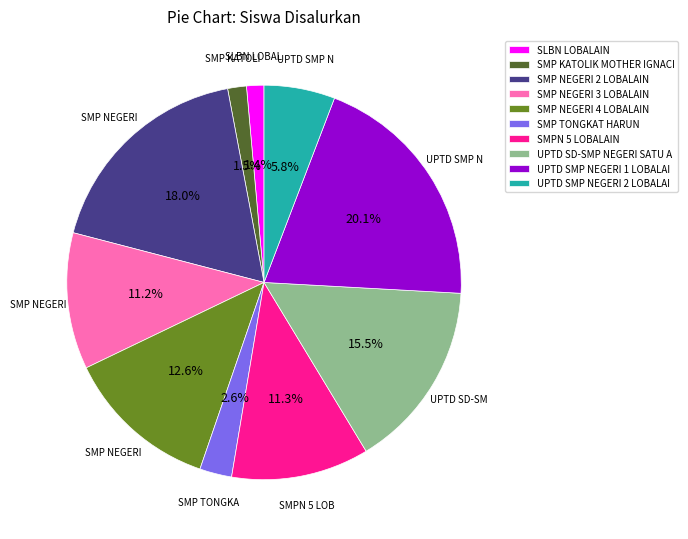

Which slice is the largest?

UPTD SMP NEGERI 1 LOBALAI